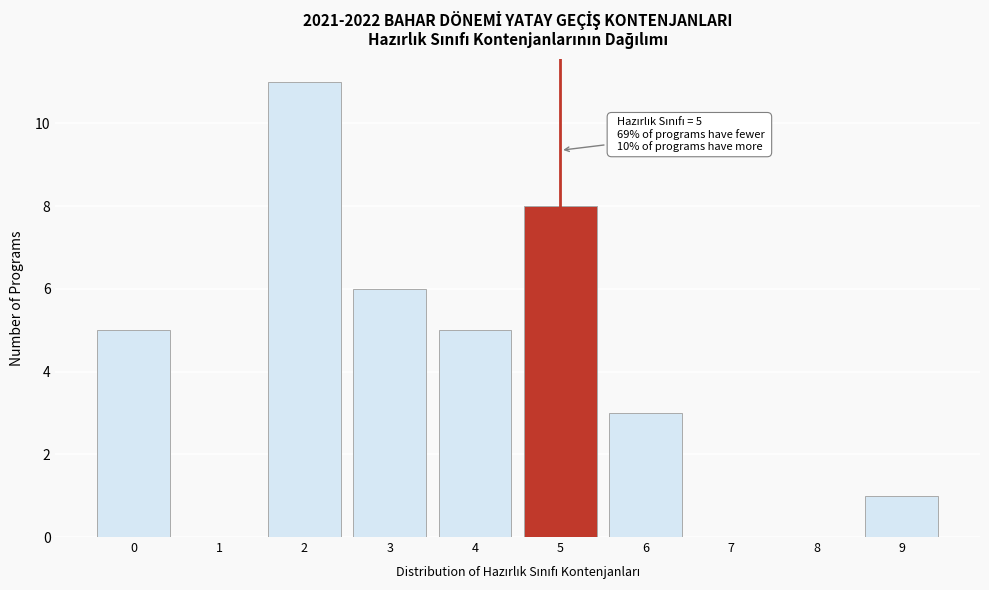

Which range on the x-axis has the tallest bar?

1.5 to 2.5